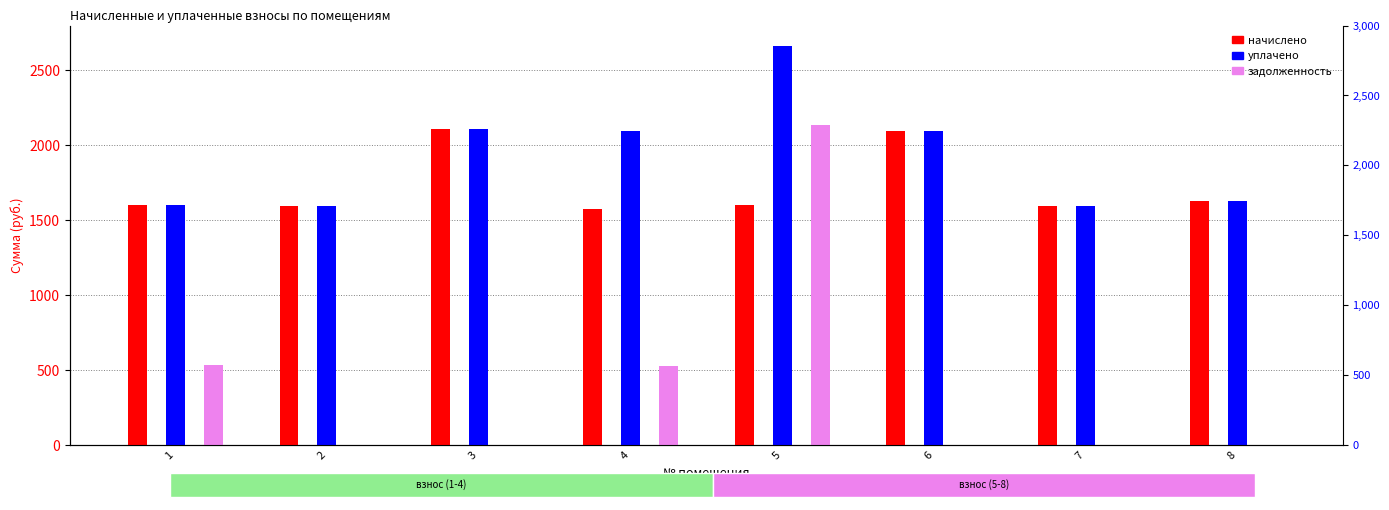

Which series has the widest spread of values?

задолженность